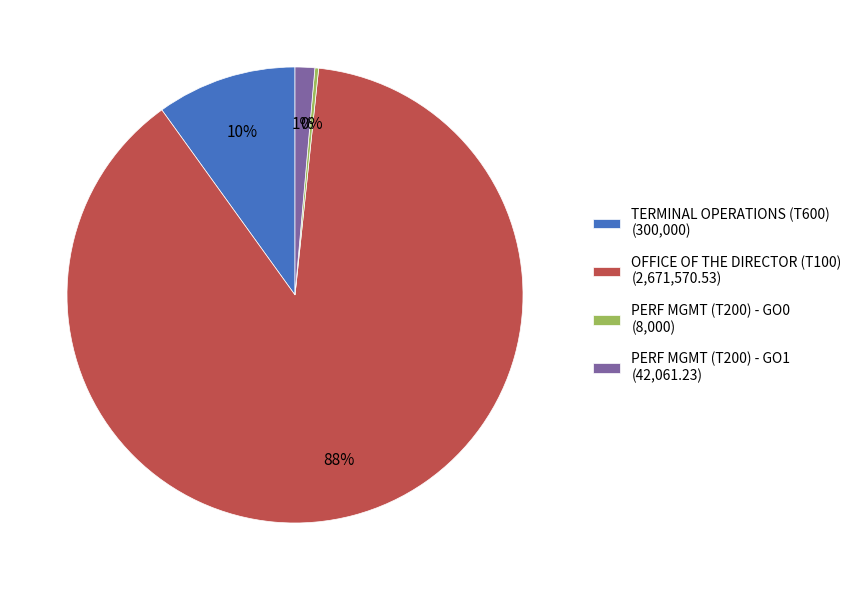

Does any single category account for the majority?

Yes